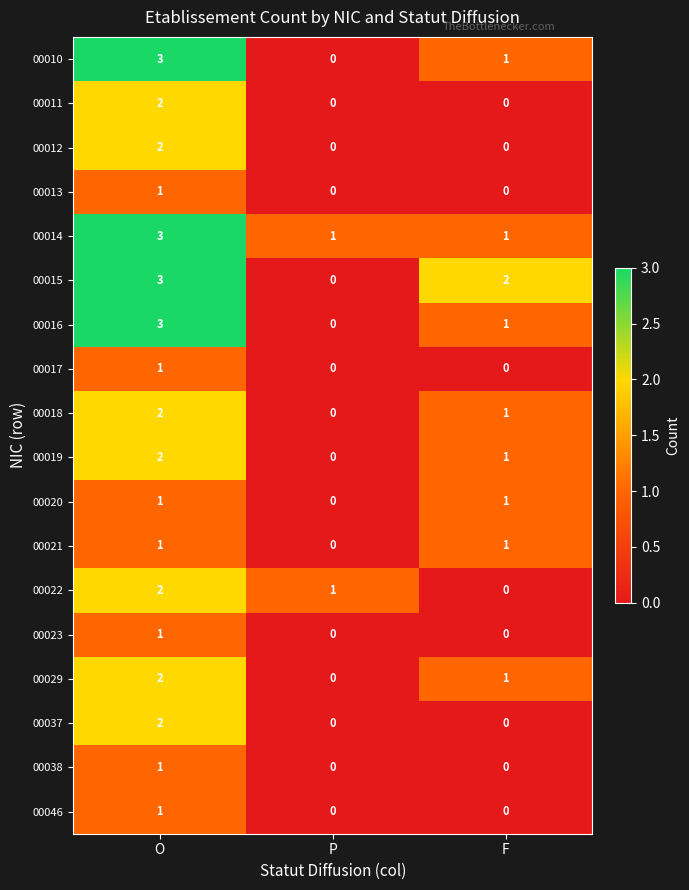

Count the 00038 values in the range 0 to 1.

3